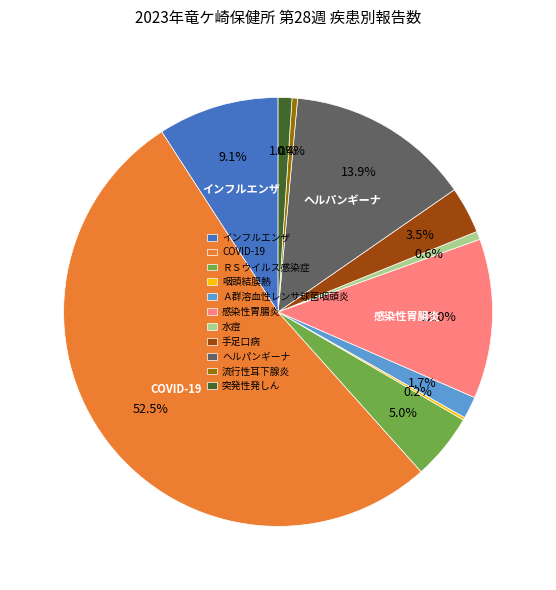

To the nearest percent, what is the average slice percentage?

9%